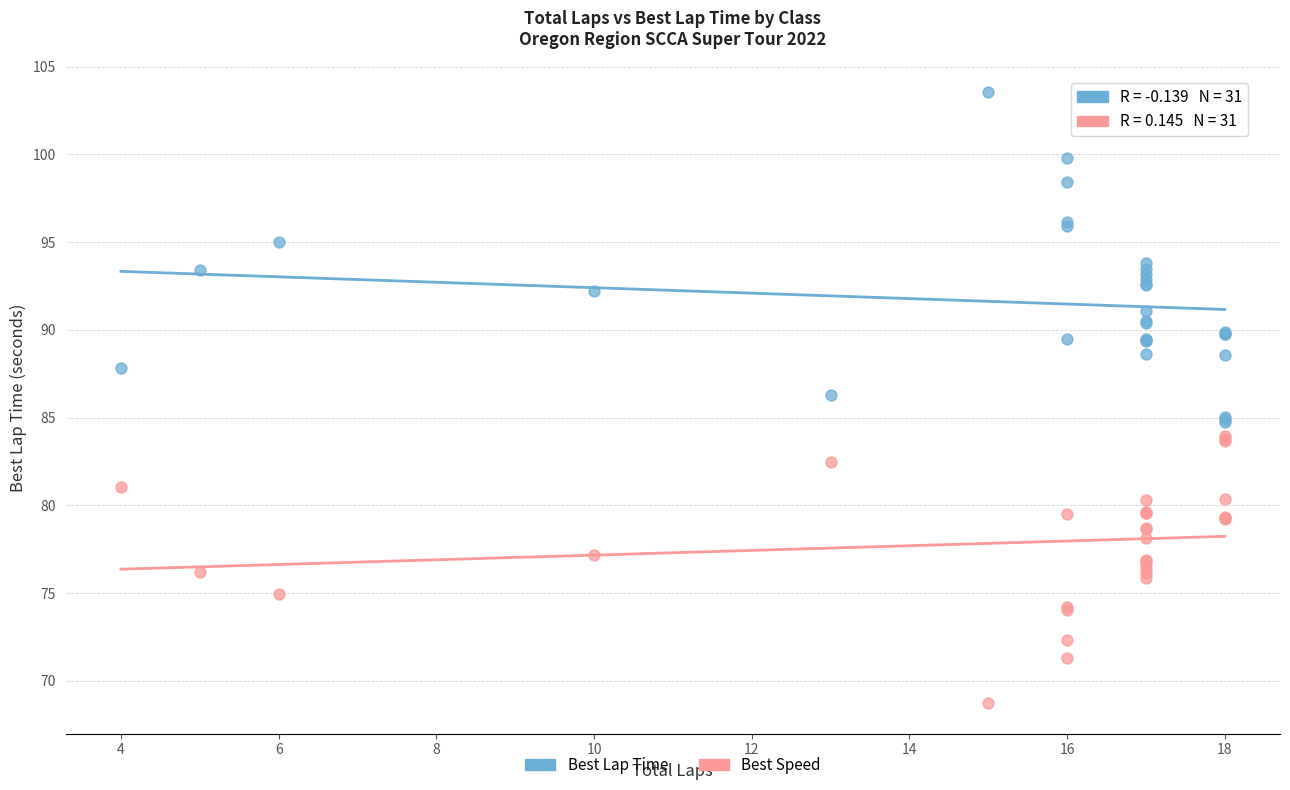

Which series contains the highest Y value?

Best Lap Time